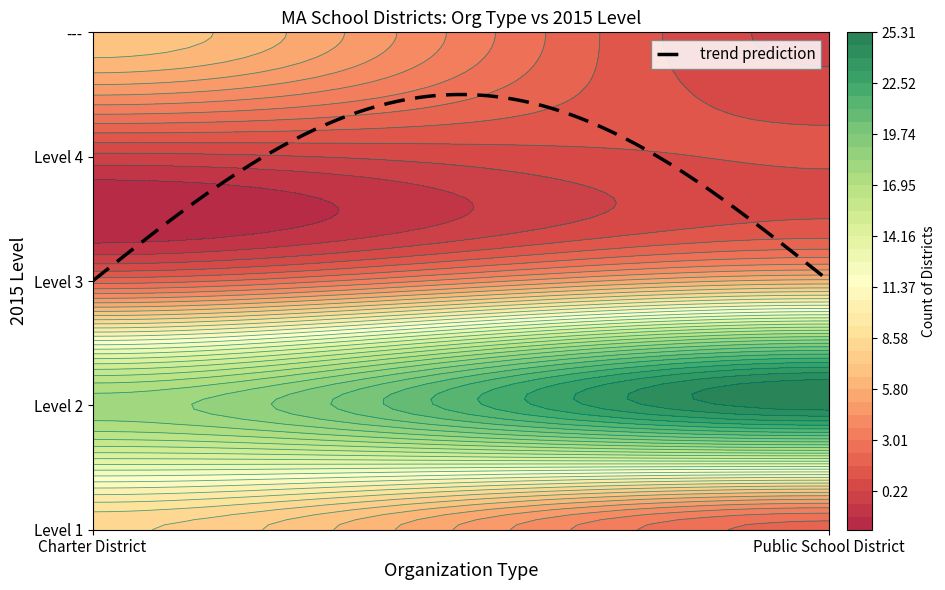

What value does the Charter District series have at Level 2, to the nearest 5?

20